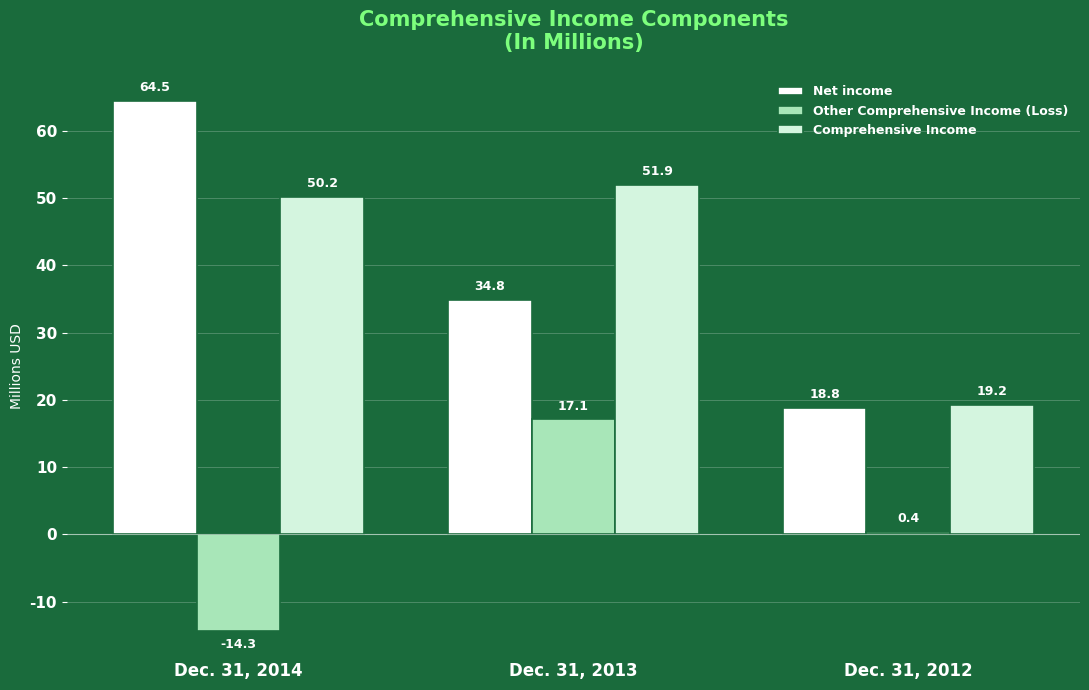

Is the value of Other Comprehensive Income (Loss) at Dec. 31, 2014 greater than the value of Comprehensive Income at Dec. 31, 2013?

No